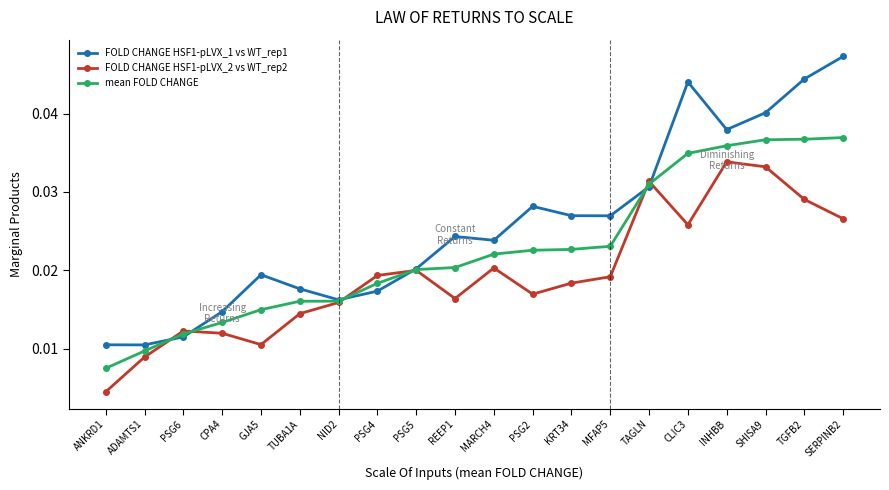

At how many categories does at least one series exceed 0?

20